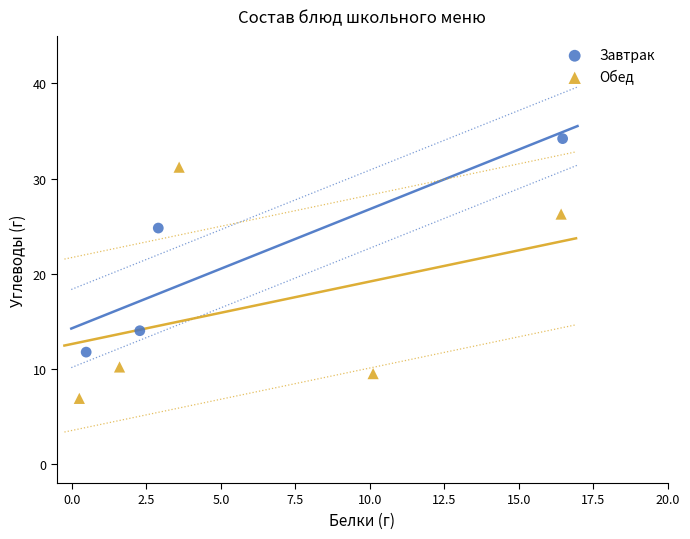

Which series contains the highest Y value?

Завтрак